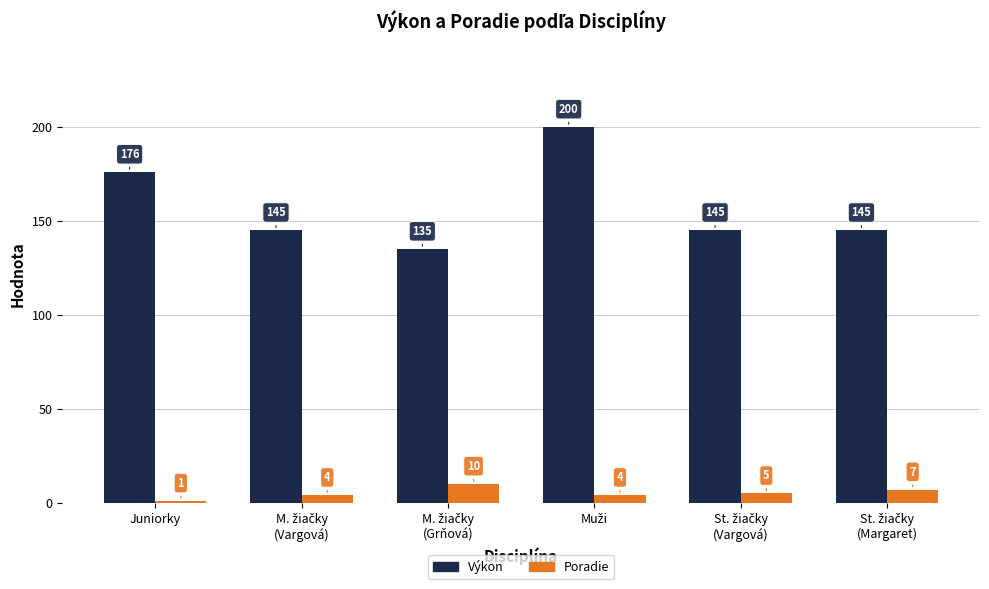

How many categories are shown in the chart?

6